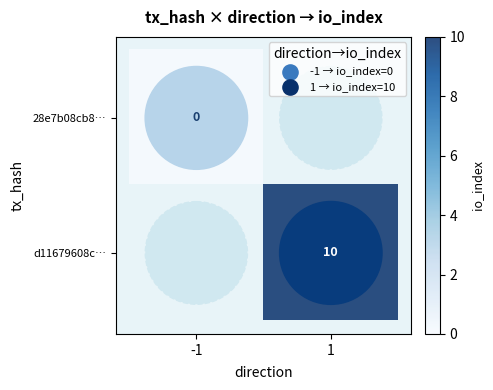

The d11679608c… series shows 10 at 1. True or false?

True